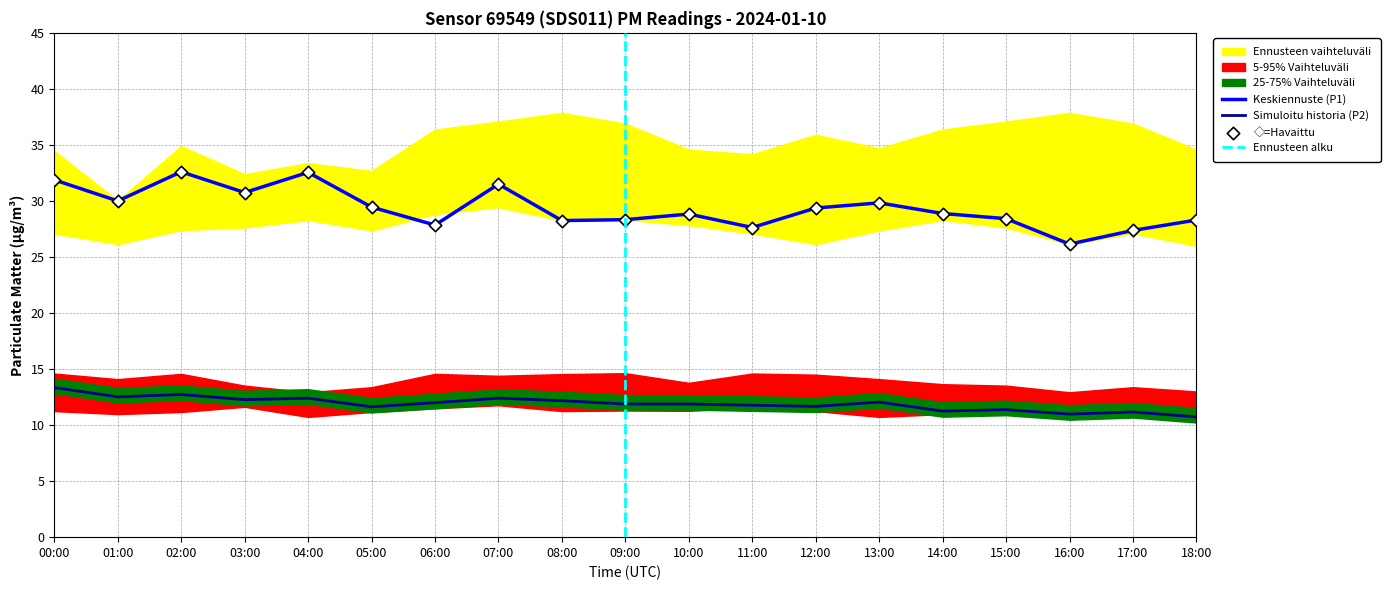

True or false: Keskiennuste (P1) and Simuloitu historia (P2) cross at least once.

False